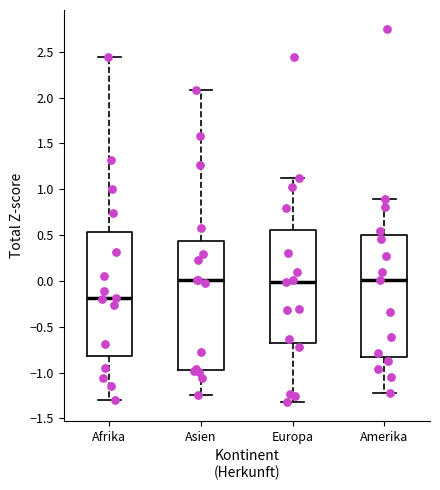

Which box is the tallest, from its lower edge to its upper edge?

Asien